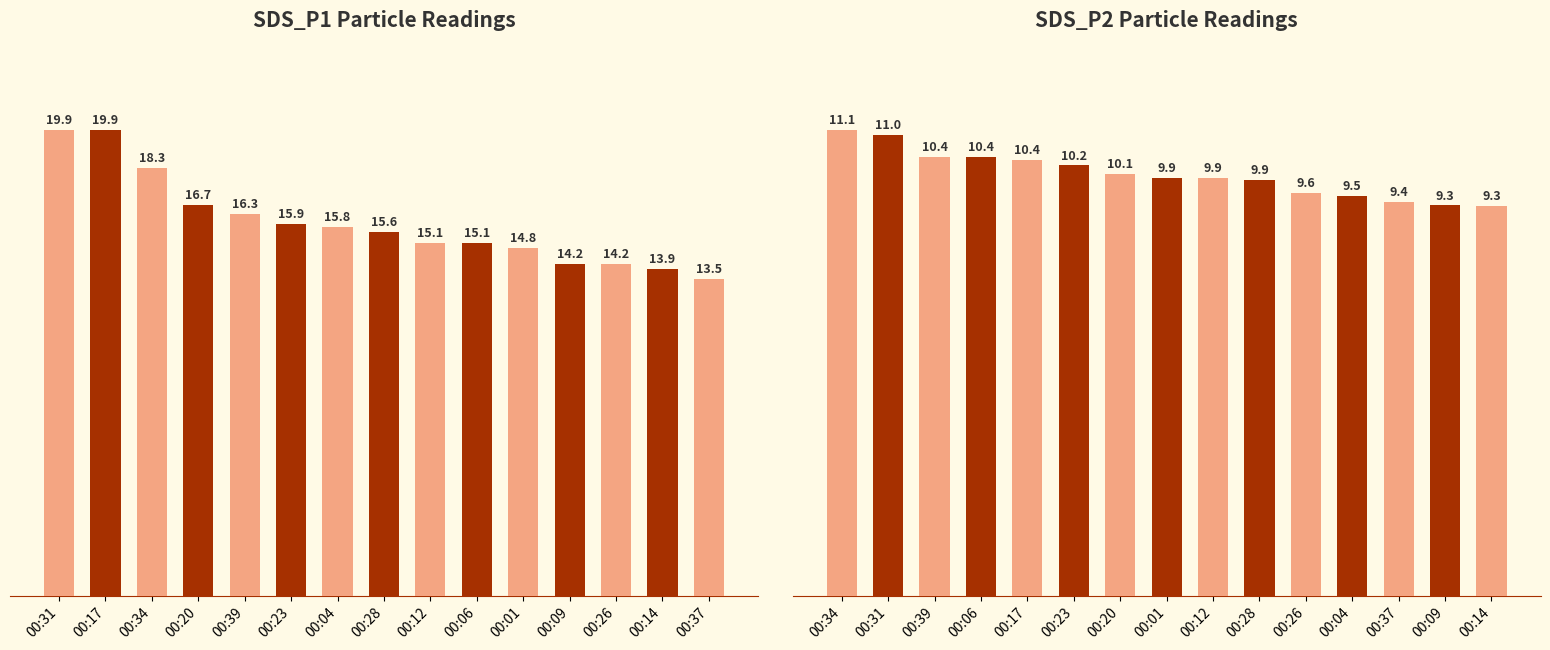

Between 00:12 and 00:26, which series saw the biggest shift?

SDS_P1